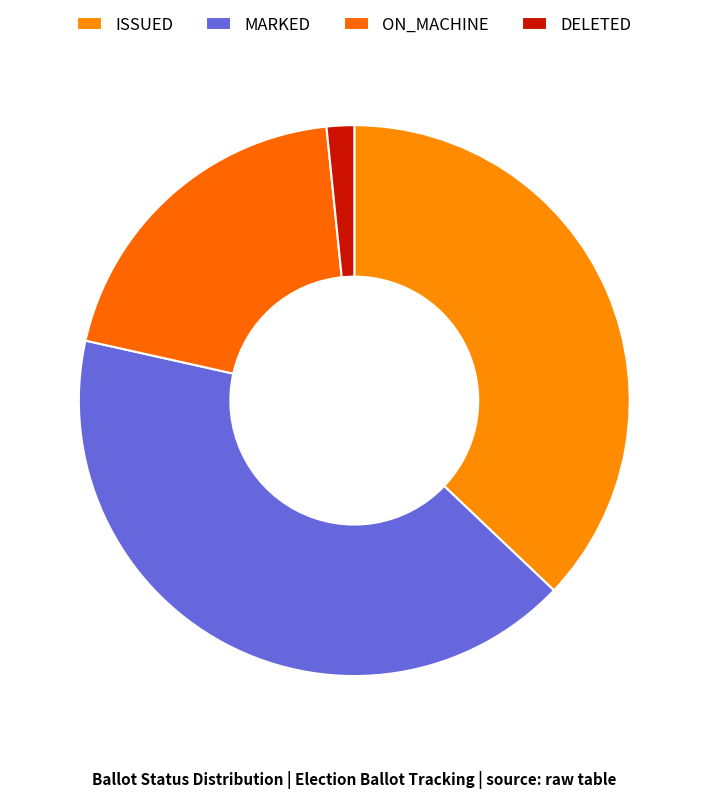

Is it true that ISSUED is 46% of the pie?

False